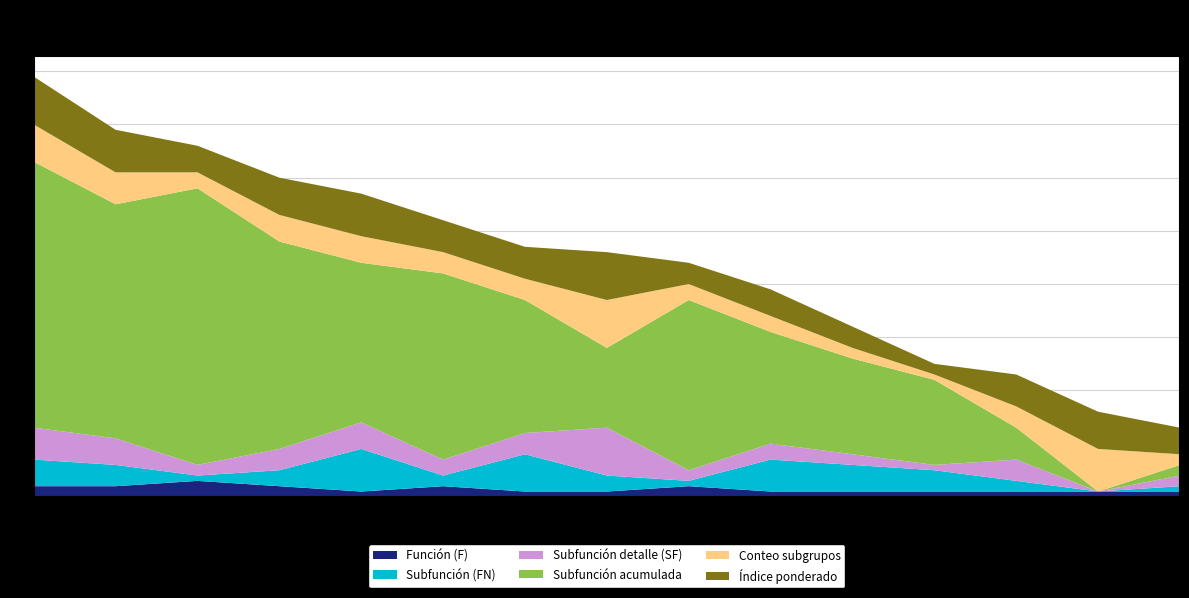

What is the maximum value for Función (F)?

3